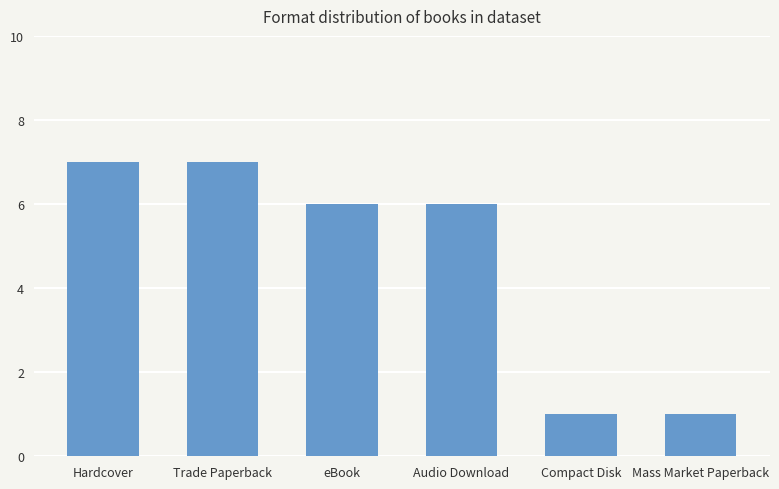

What is the maximum value shown in the chart?

7